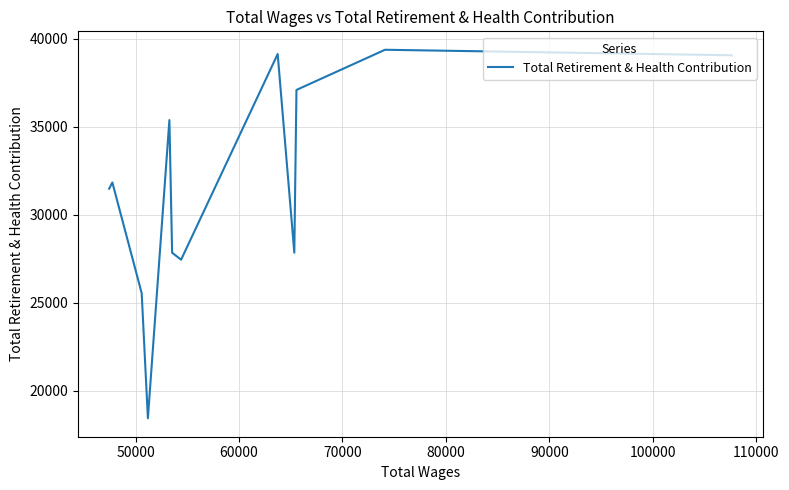

Is this an area chart (filled region under the line)?

No